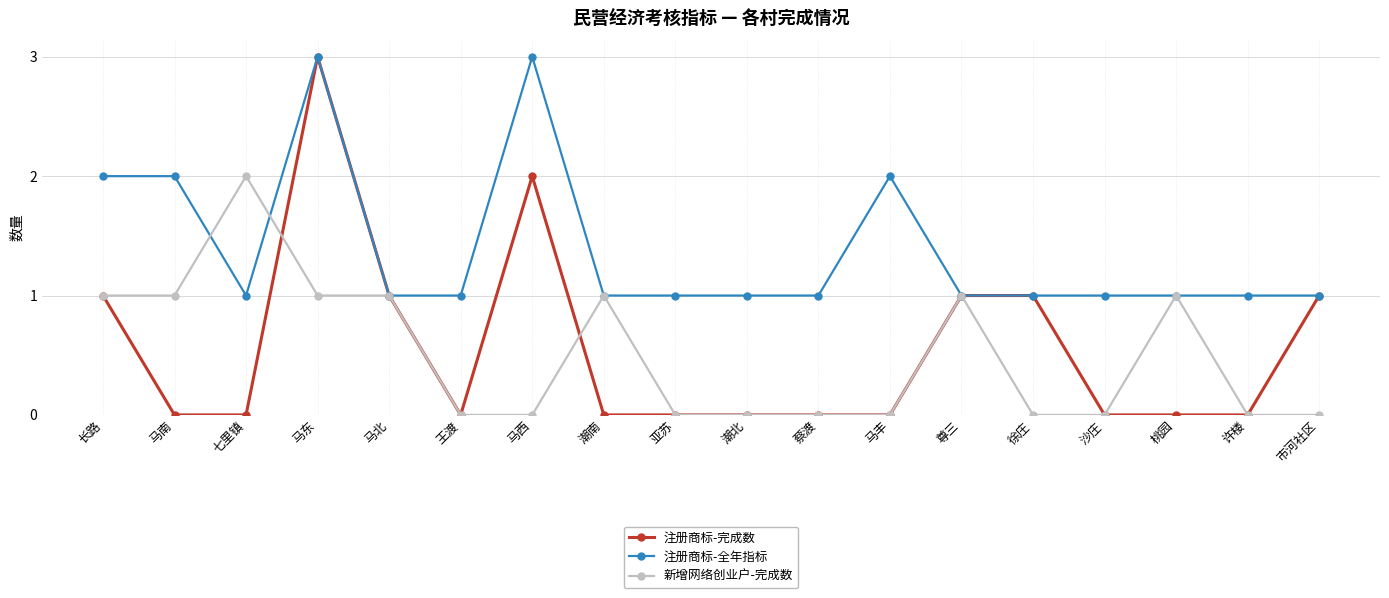

What is the label of the 10th point from the left?

潮北